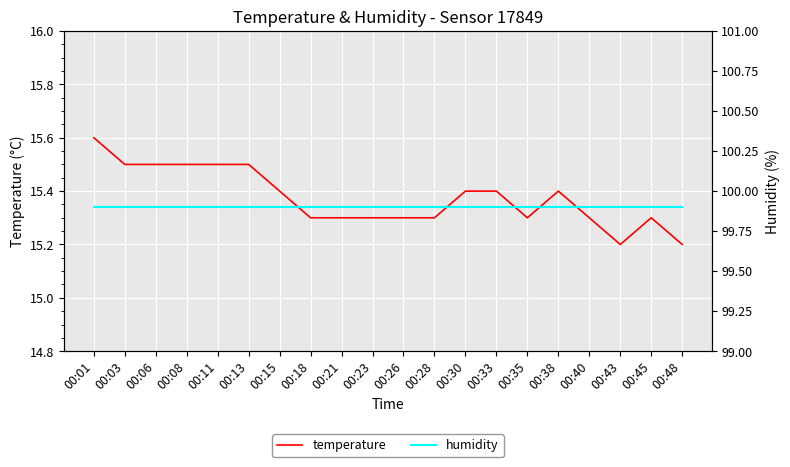

What is the total value across all series at 00:28?

115.2